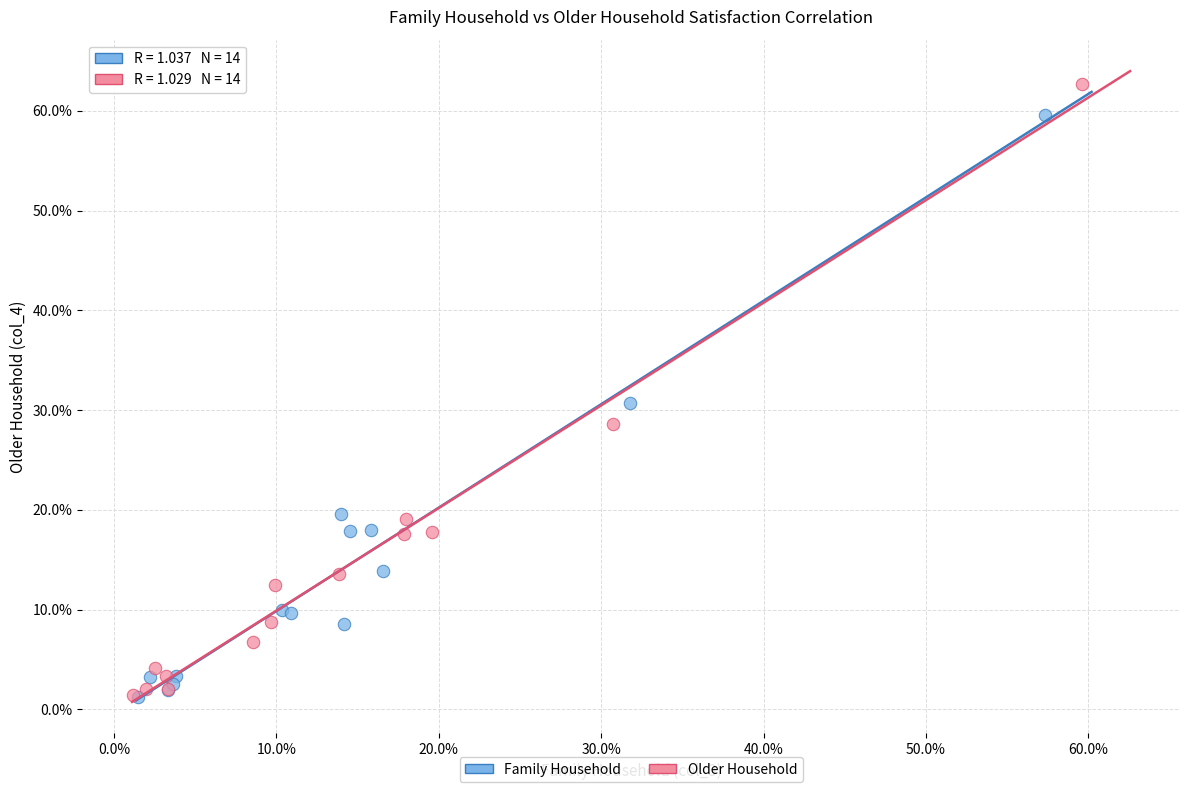

Which series contains the highest Y value?

Older Household